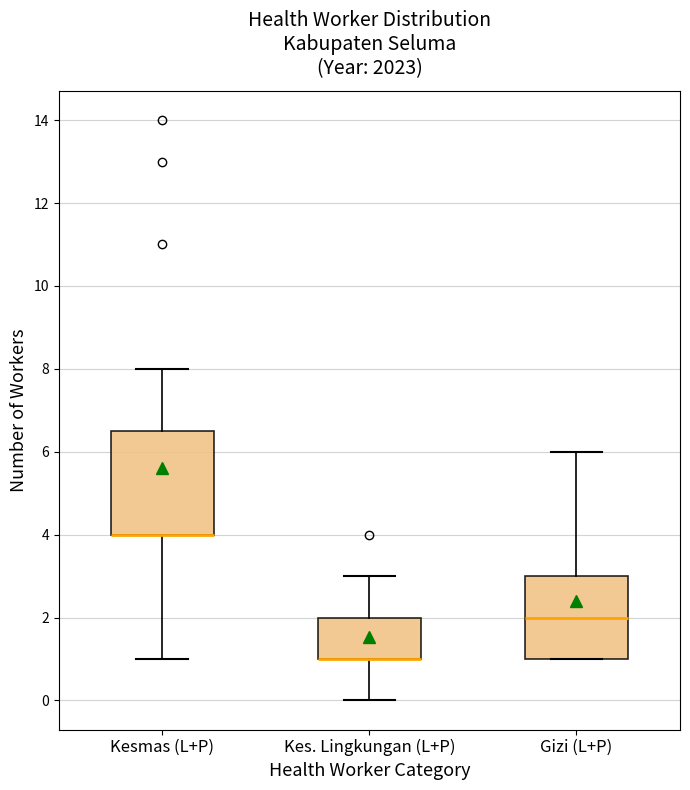

Reading left to right, transcribe this box plot: for each box, give where its median line is, the range the box spans, and where its two whiskers end, as read against the y-axis. The values are not printed on the chart, so give them approximately, as read against the axis.

Kesmas (L+P): median 4.0 (drawn on the box's lower edge), box 4.0 to 6.6, whiskers 1.0 to 8.0
Kes. Lingkungan (L+P): median 1.0 (drawn on the box's lower edge), box 1.0 to 2.0, whiskers 0.0 to 3.0
Gizi (L+P): median 2.0, box 1.0 to 3.0, whiskers 1.0 to 6.0